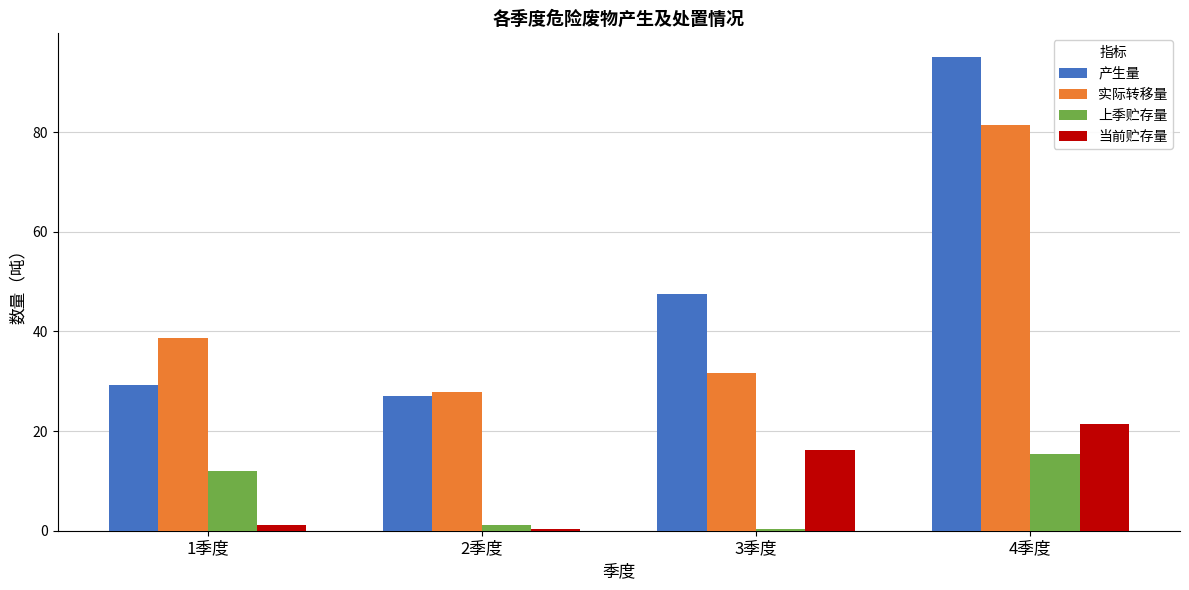

What is the difference between the 产生量 values at 1季度 and 3季度?

18.1